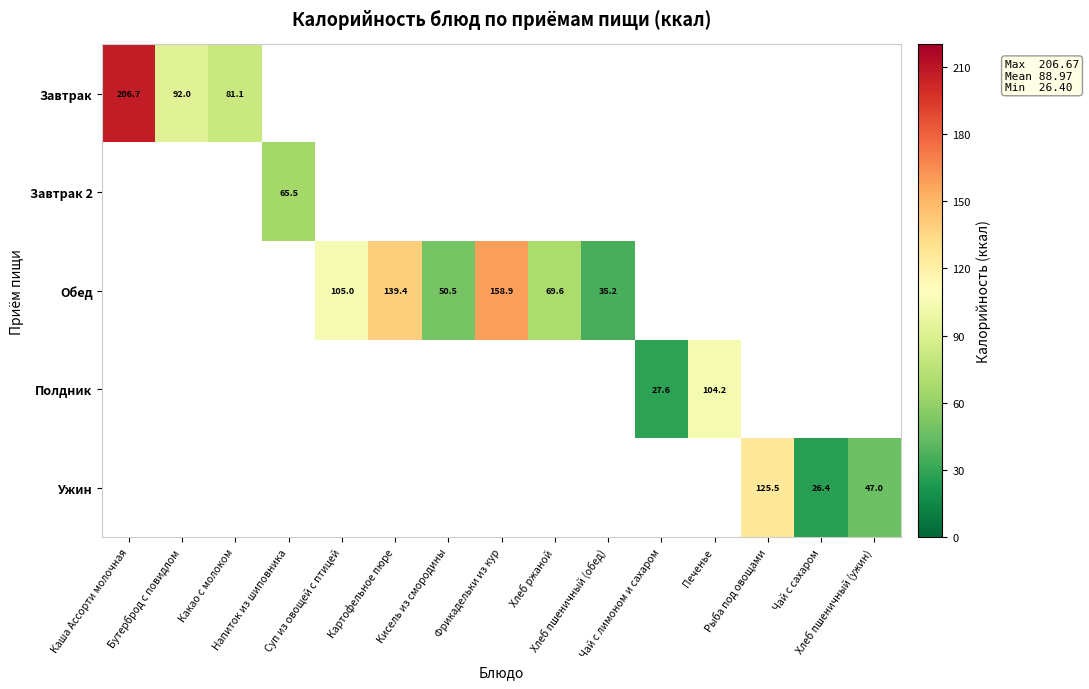

Is the value of Завтрак 2 at Фрикадельки из кур greater than the value of Завтрак at Картофельное пюре?

No